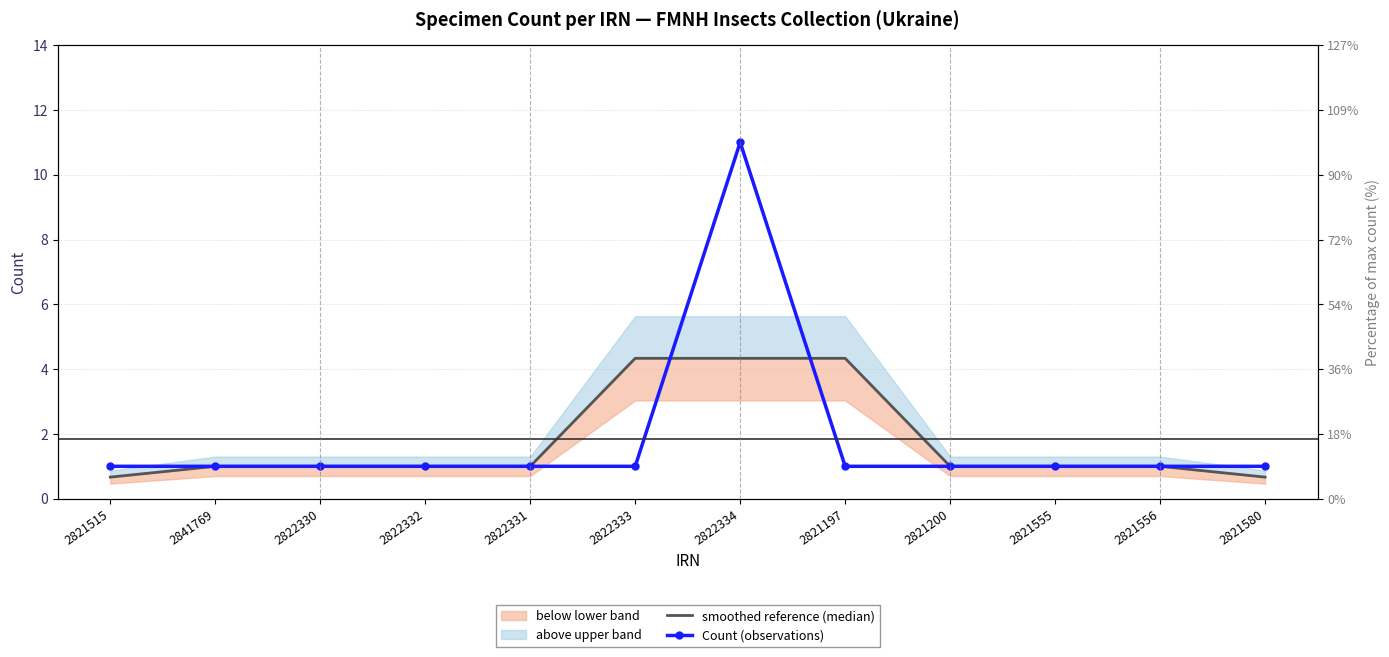

Which series has the widest spread of values?

Count (observations)